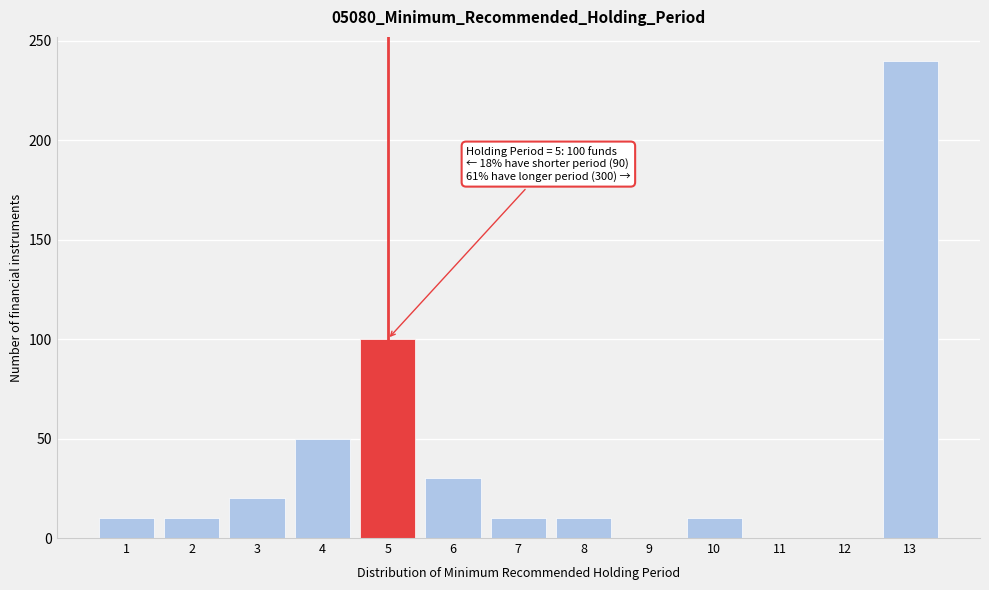

Reading right to left, transcribe all the data shown in this chart.

13=240	12=0	11=0	10=10	9=0	8=10	7=10	6=30	5=100	4=50	3=20	2=10	1=10